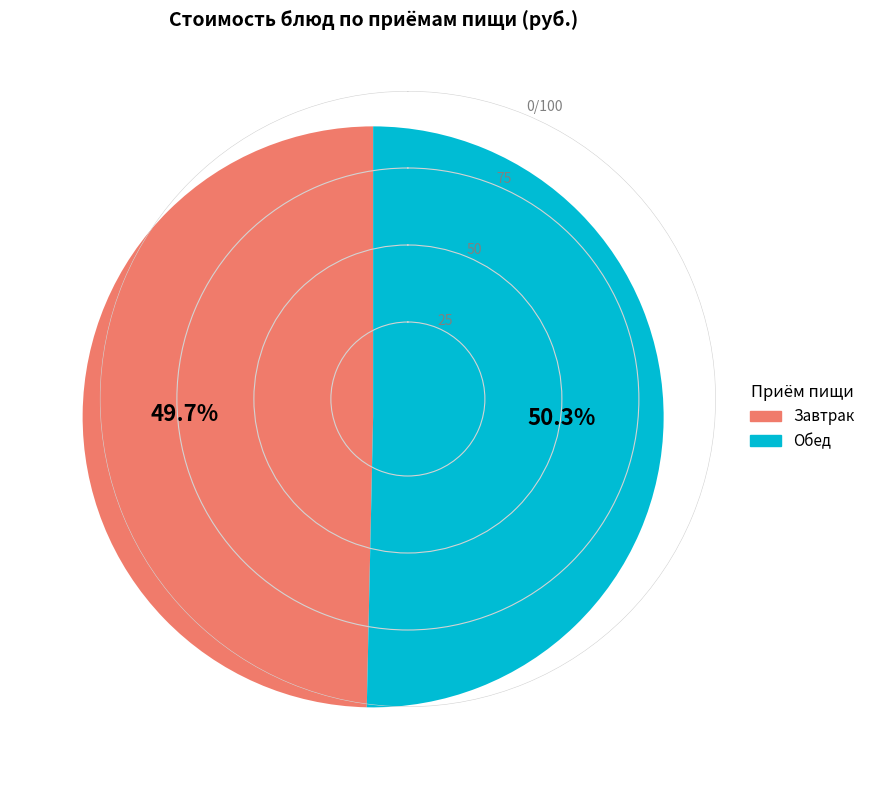

Does any single category account for the majority?

Yes